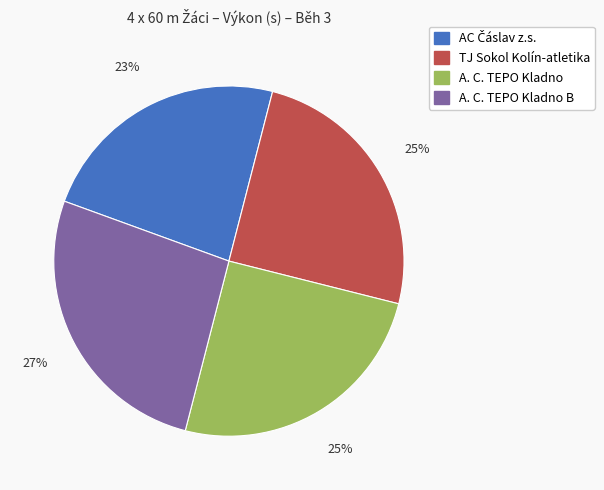

To the nearest percent, what is the average slice percentage?

25%